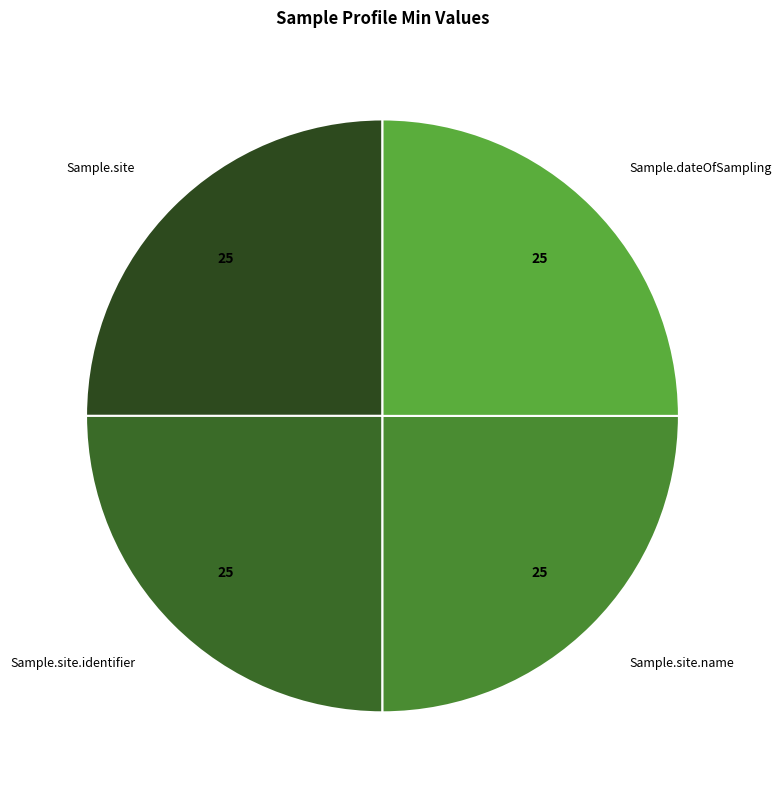

What is the ratio of the value at Sample.site to the value at Sample.dateOfSampling?

1.0